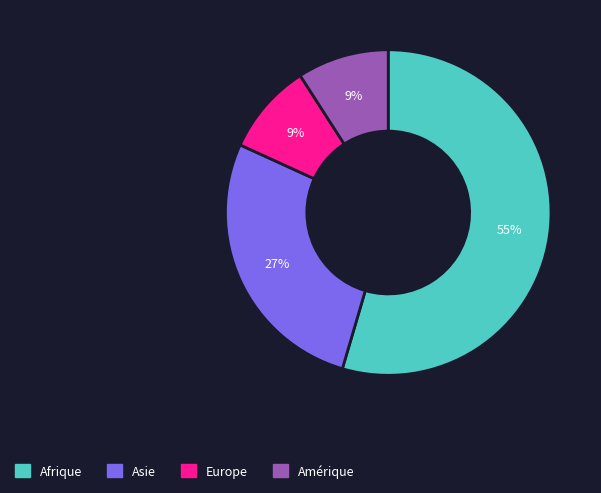

Does any single category account for the majority?

Yes